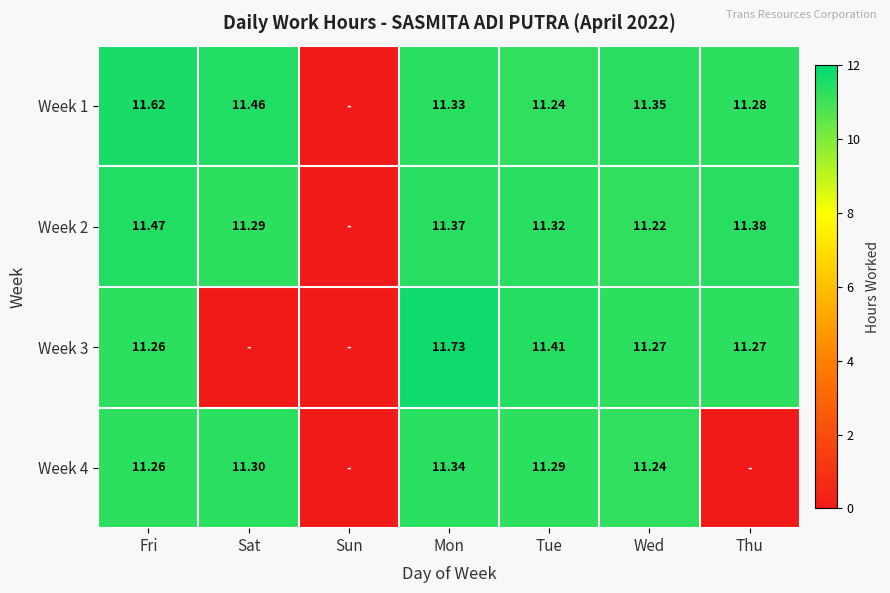

Is the value of Week 1 at Sat greater than the value of Week 2 at Mon?

Yes